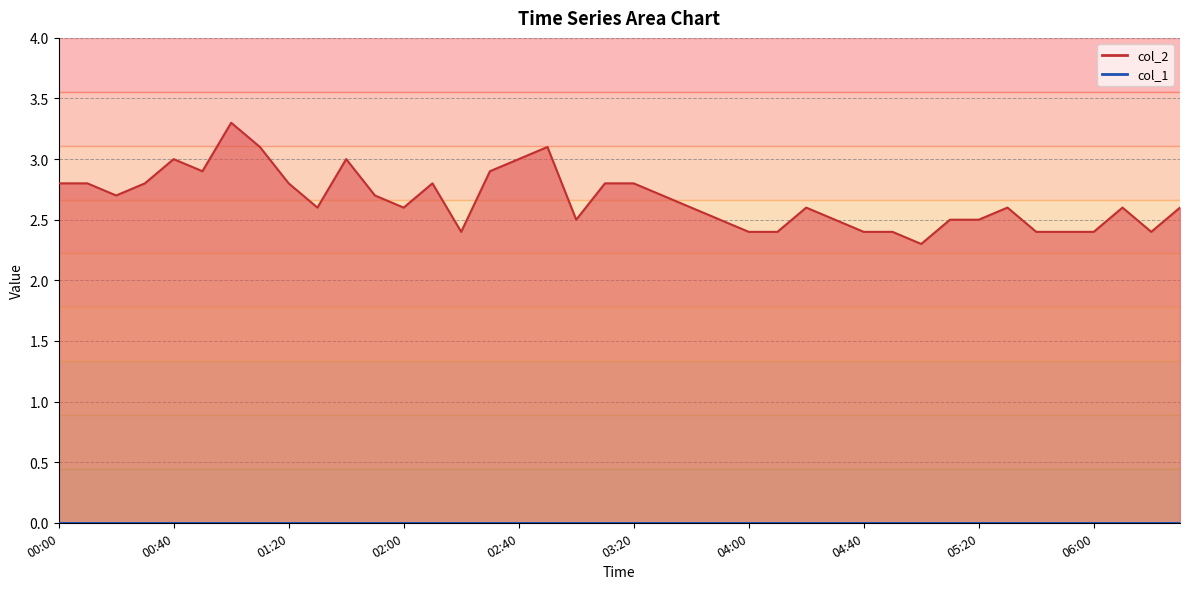

What is the label of the 28th point from the left?

04:30